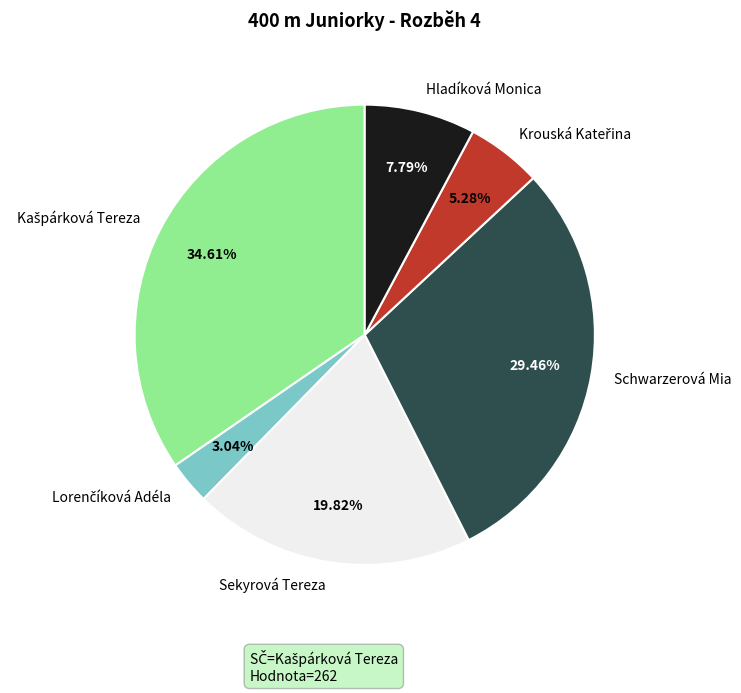

Is Hladíková Monica the majority of the pie?

No